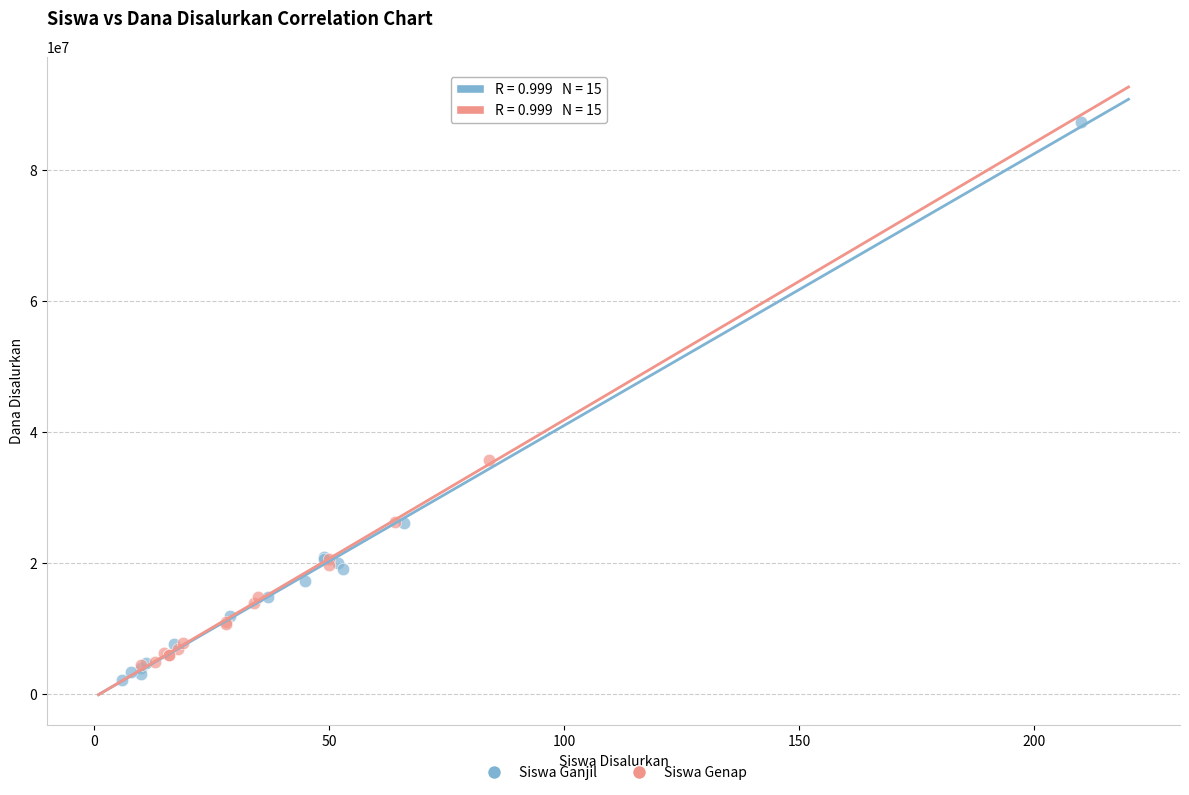

Which series reaches the maximum Y coordinate?

Siswa Ganjil